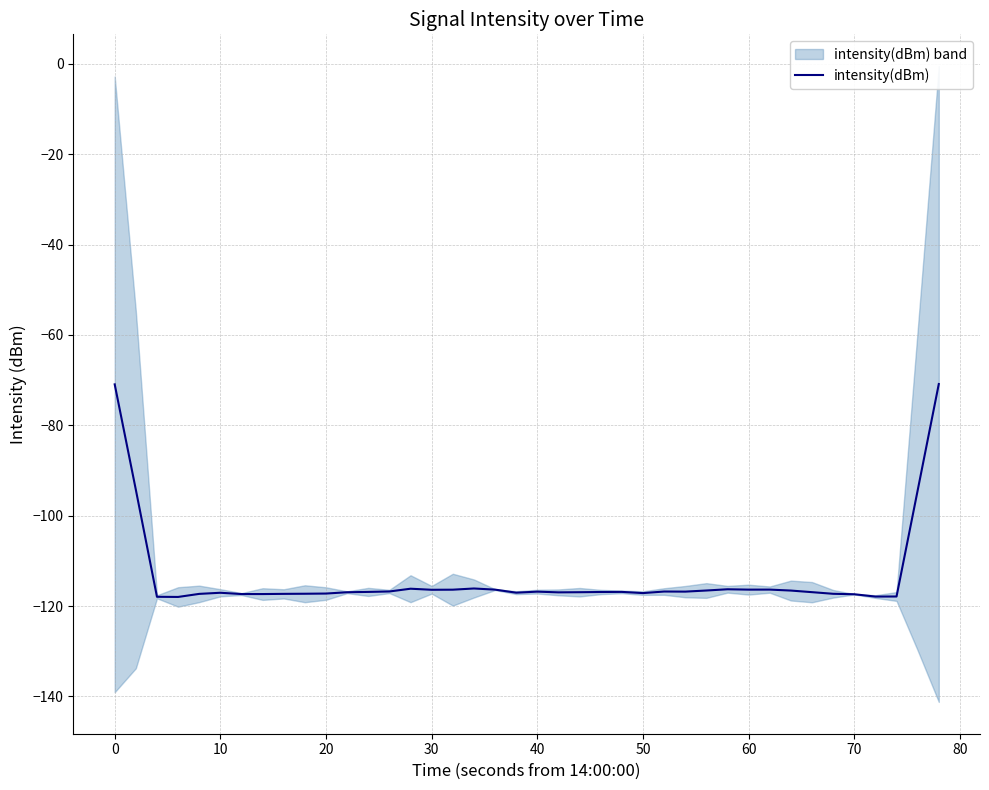

Does the chart display data point markers on the line(s)?

No